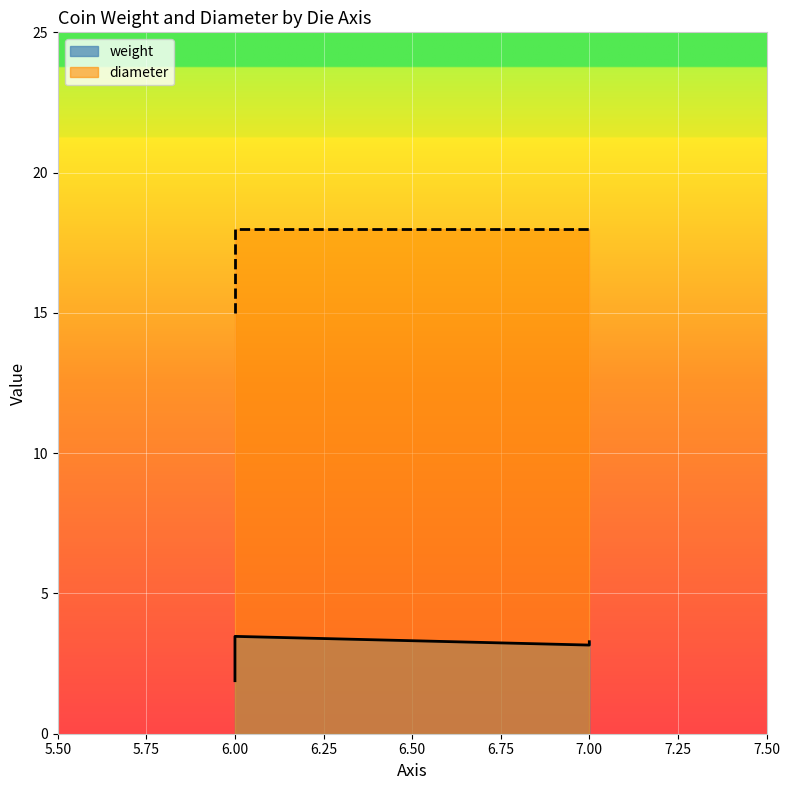

How many lines are shown in the chart?

2